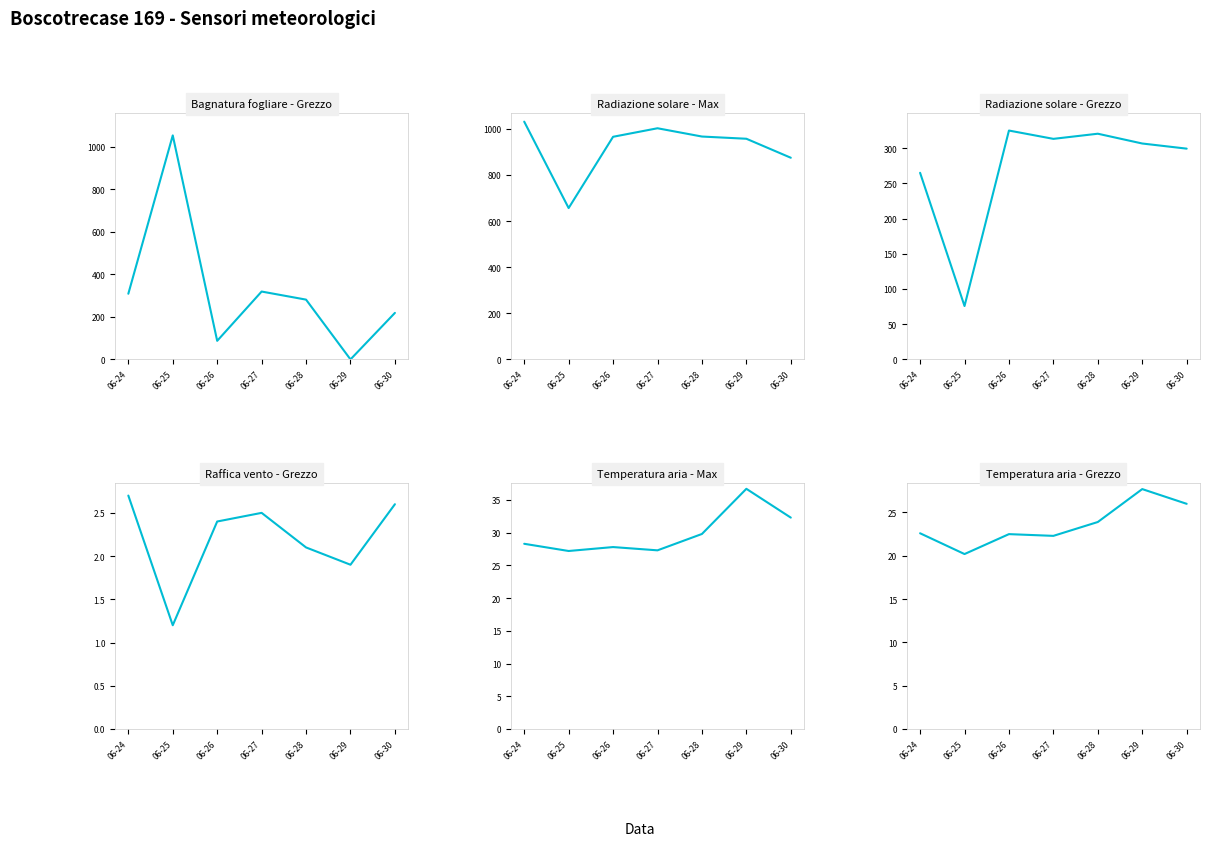

What is the total value across all series at 06-26?

1430.5